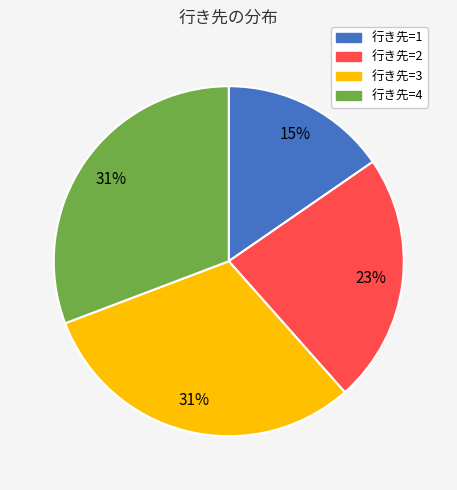

Count the number of slices in the pie.

4